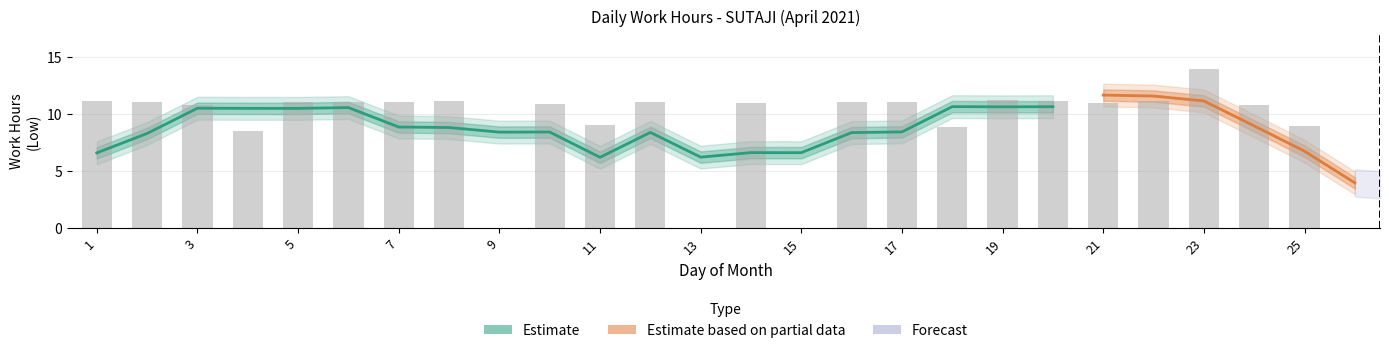

The value at 1 is 11.1. True or false?

True